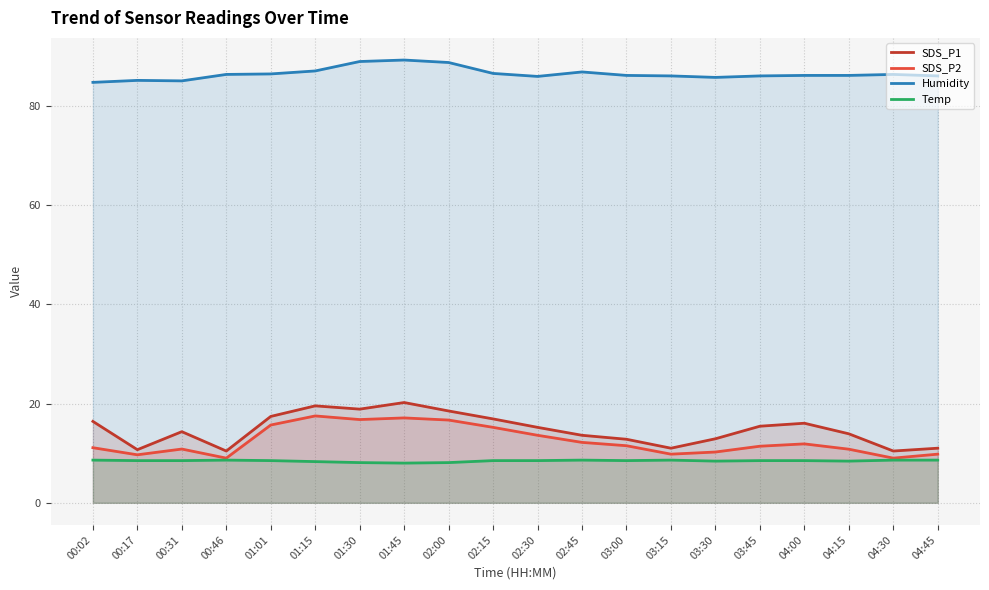

What is the lowest value of the Humidity series?

84.7